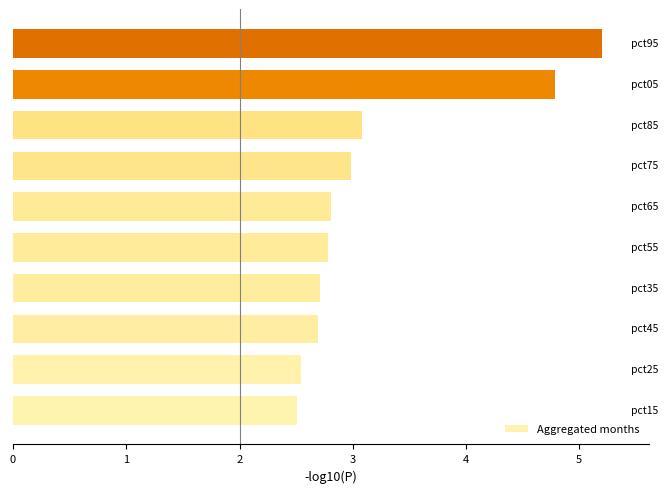

Reading bottom to top, what are all the values shown in this chart?

2.5	2.5	2.7	2.7	2.8	2.8	3.0	3.1	4.8	5.2